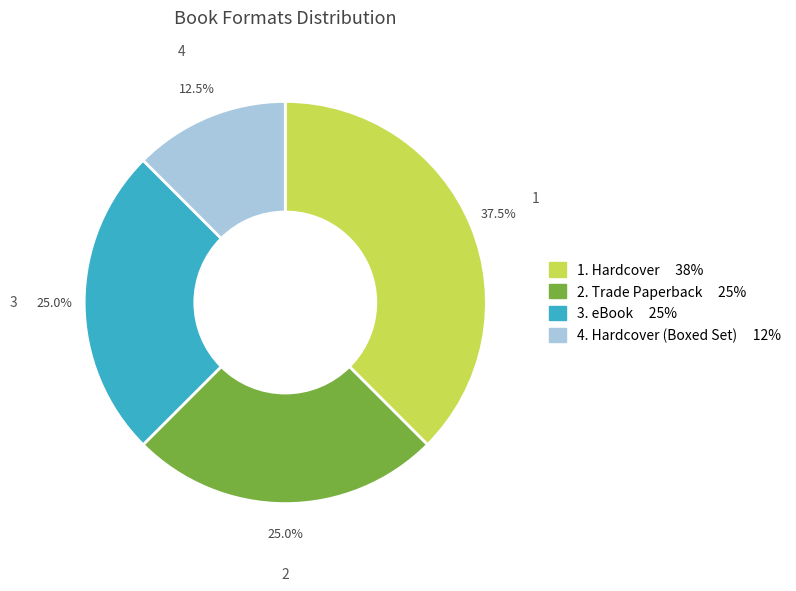

Does any single category account for the majority?

No